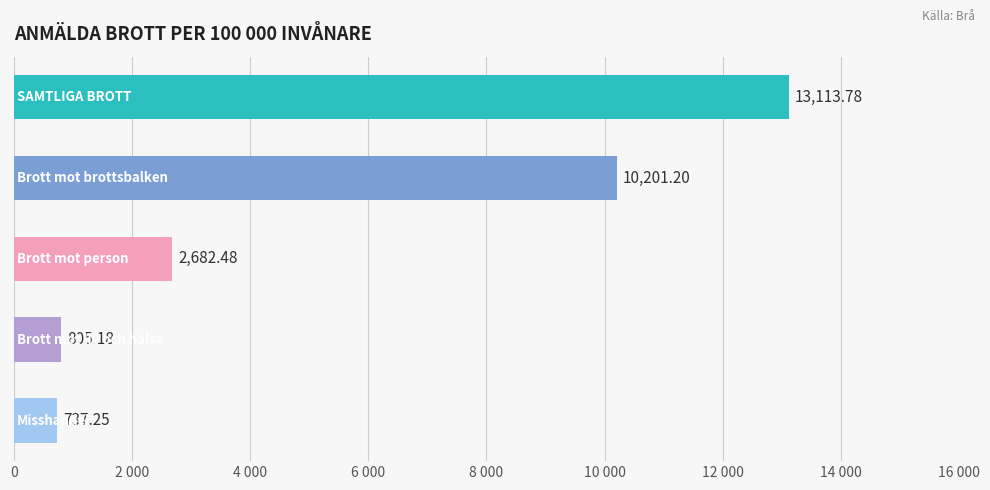

Are the bars horizontal?

Yes